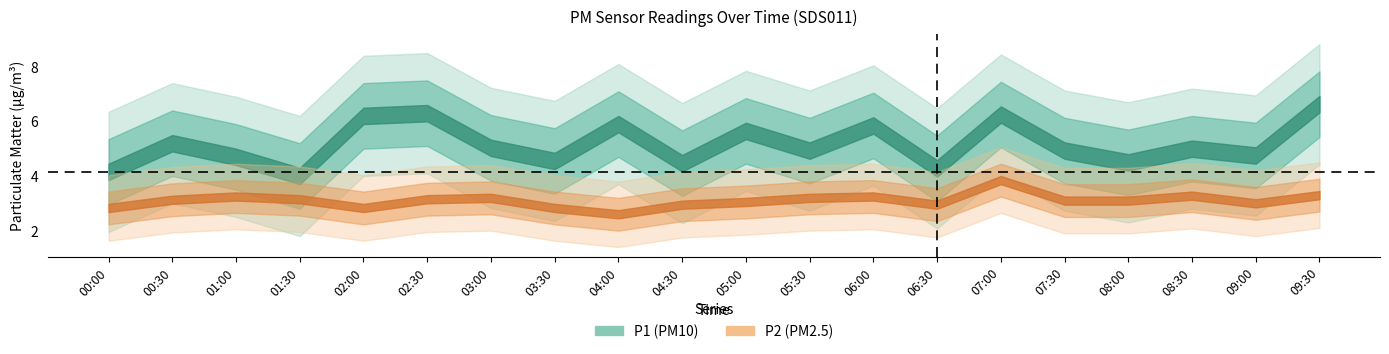

True or false: P2 and P1 intersect in this chart.

False